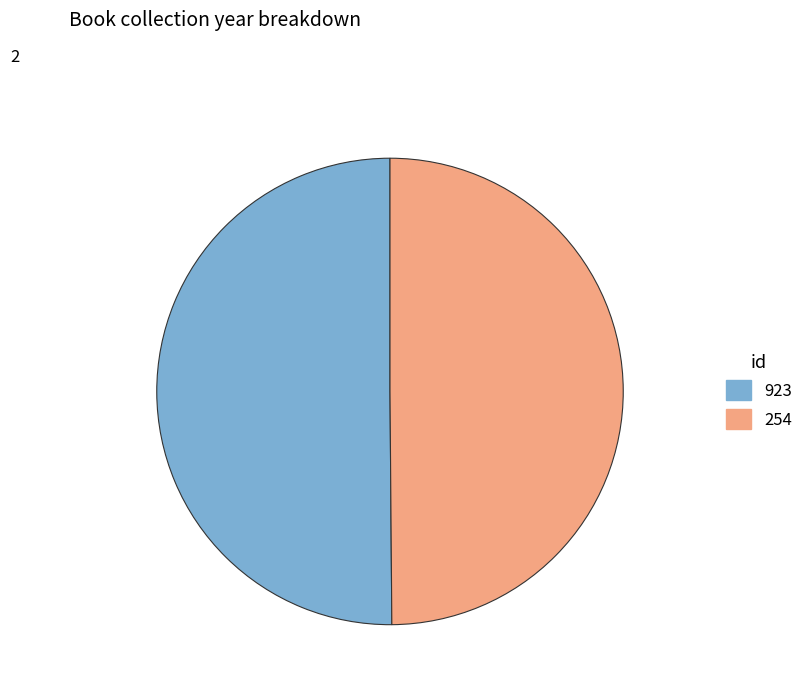

Do 923 and 254 together represent more than half of the pie?

Yes